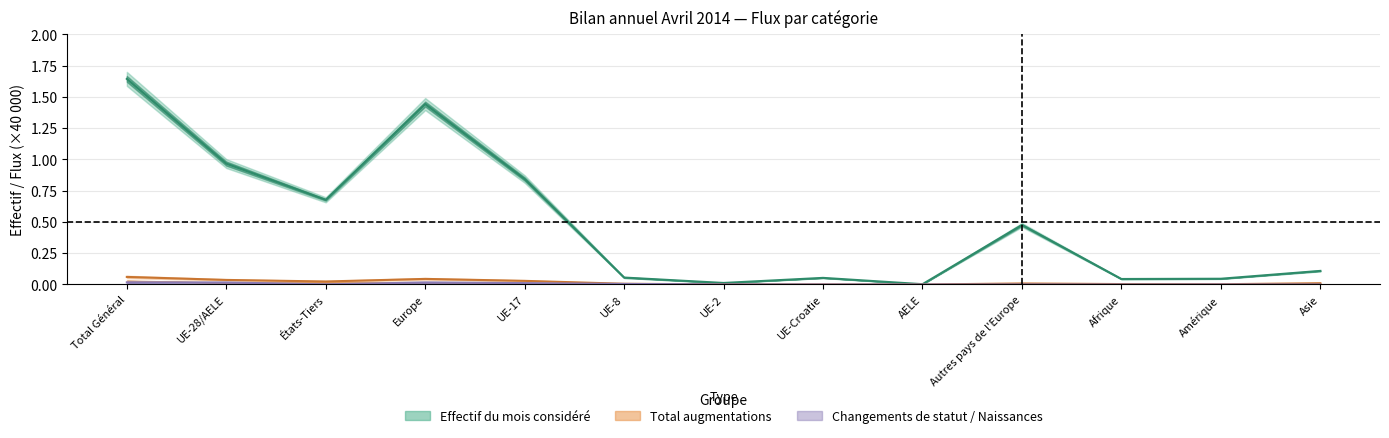

What is the difference between the maximum and minimum values in the Effectif fin année précédente series?

0.1